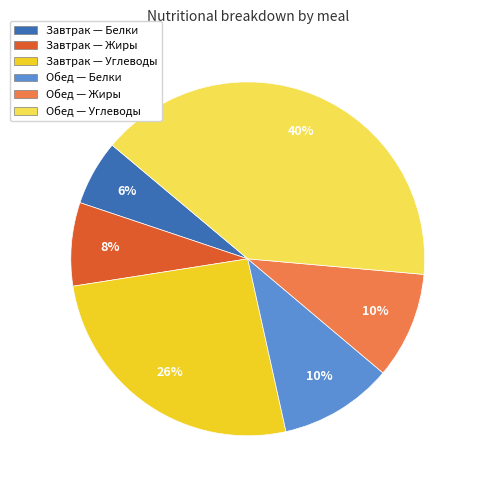

Does any single category account for the majority?

No